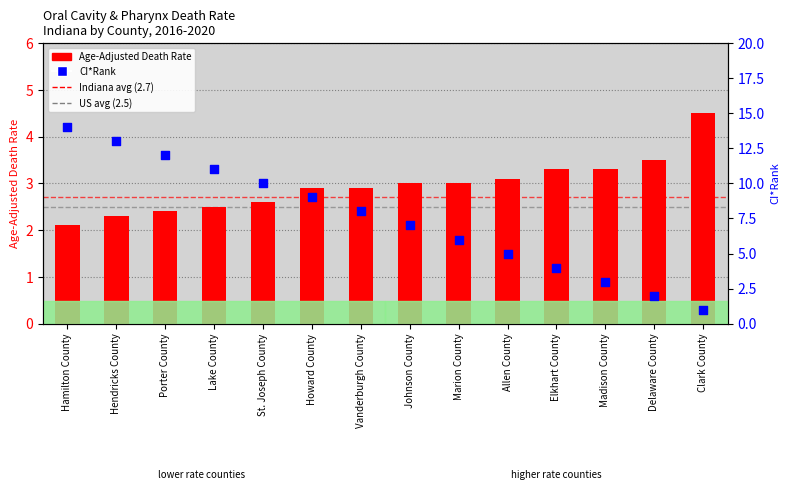

What is the total value across all series at Porter County?

14.4